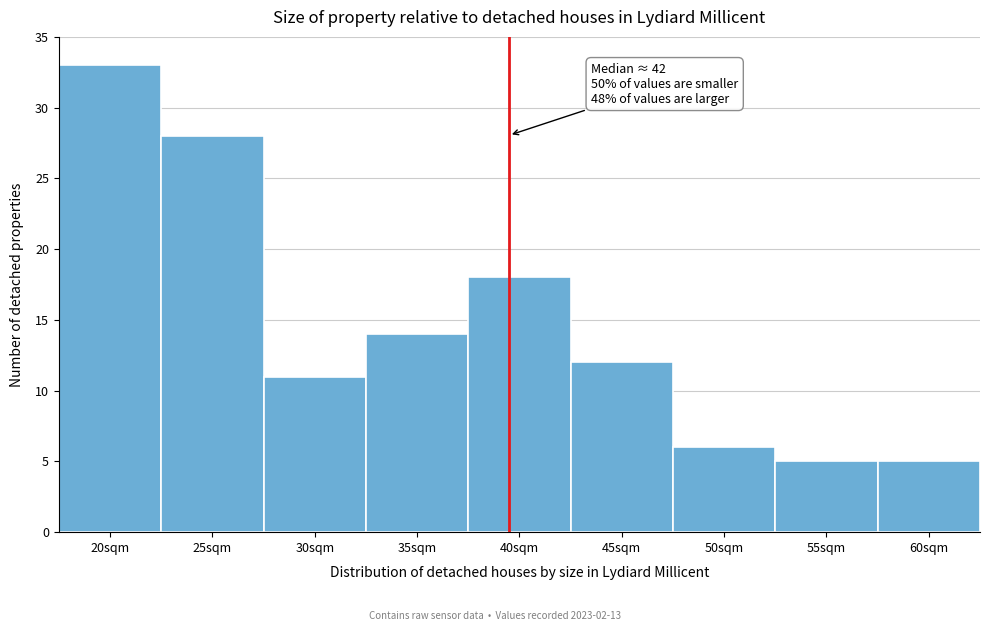

Reading right to left, what are all the values shown in this chart?

5	5	6	12	18	14	11	28	33